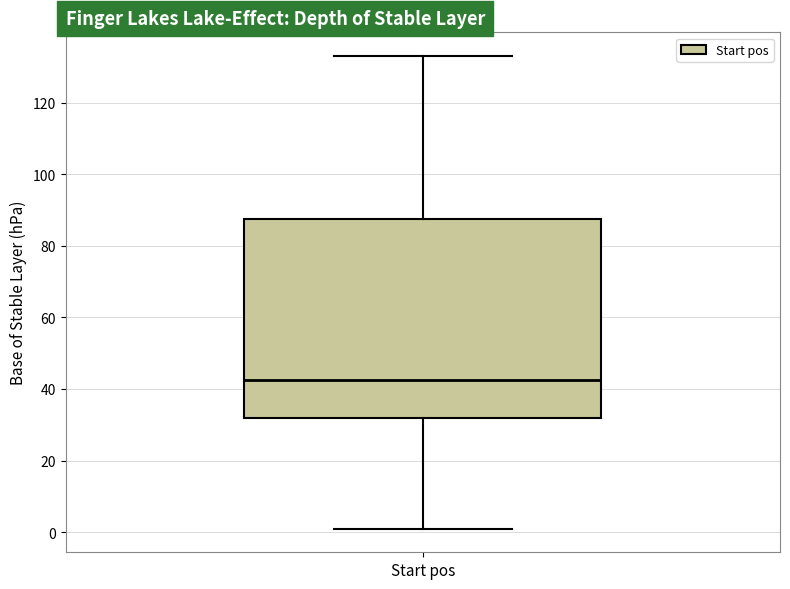

Transcribe this box plot: give where the median line is, the range the box spans, and where the two whiskers end, as read against the y-axis. The values are not printed on the chart, so give them approximately, as read against the axis.

median 42, box 32 to 88, whiskers 2 to 134